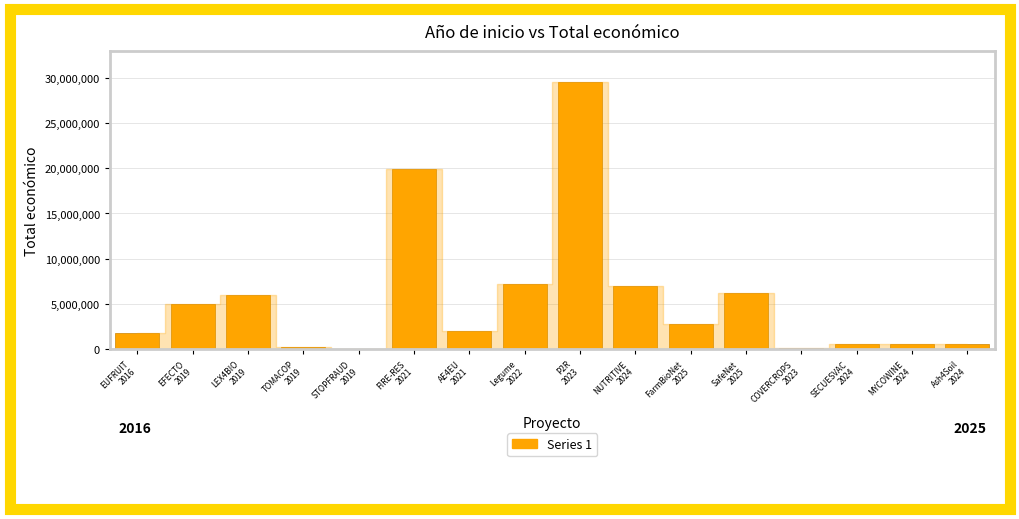

Are the bars horizontal?

No